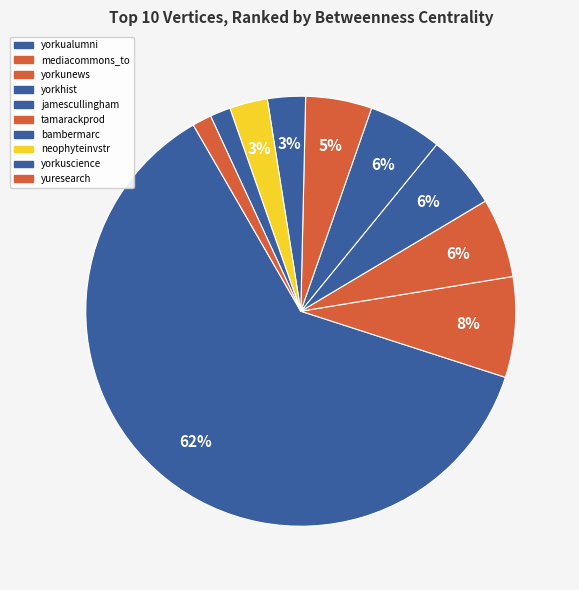

Count the number of slices in the pie.

10